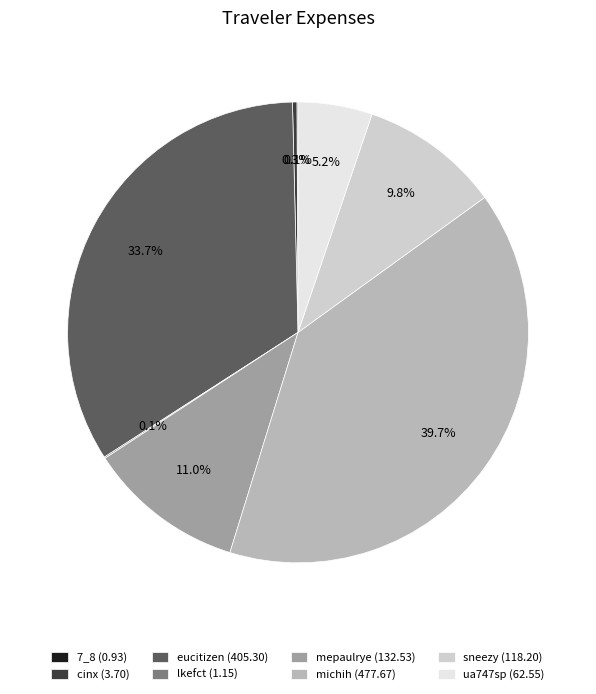

What percentage do sneezy (118.20) and cinx (3.70) together represent?

10.1%